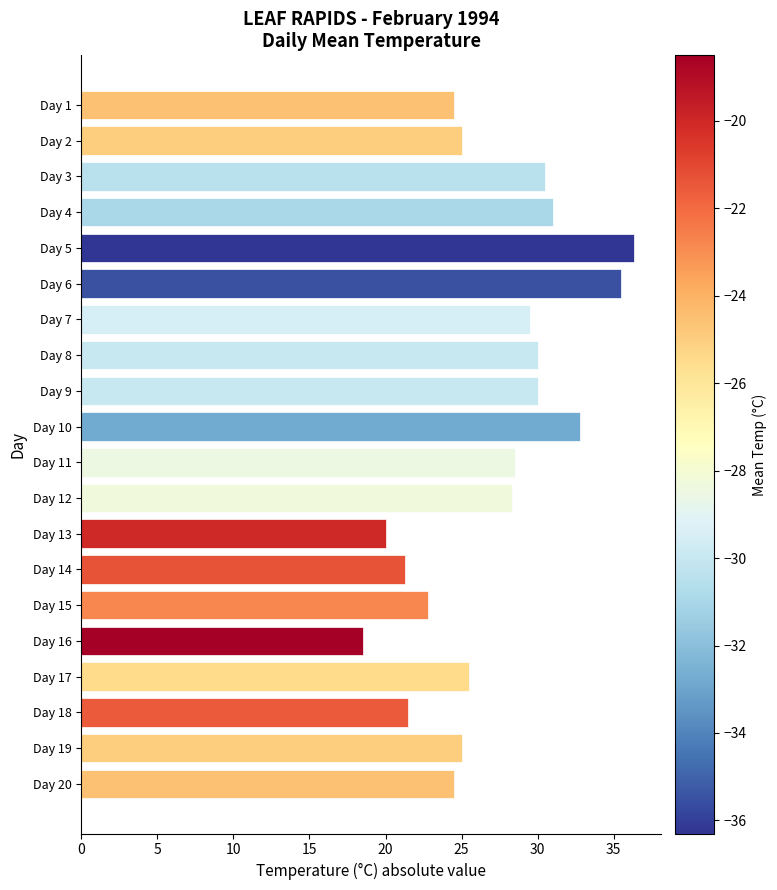

The chart shows a value of 50.5 at Day 4. True or false?

False